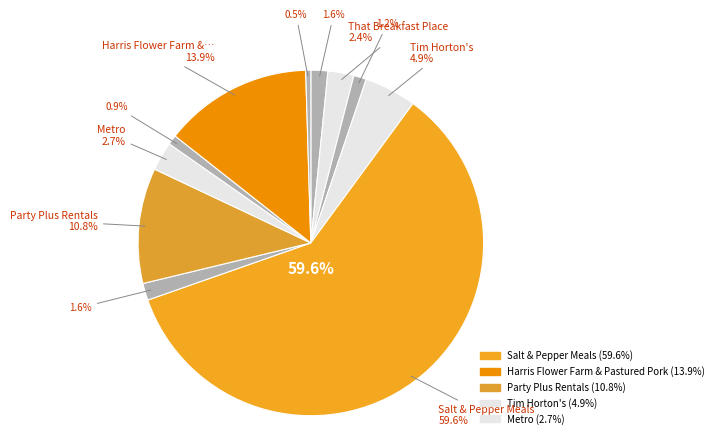

Does Tim Horton's account for over 50% of the chart?

No